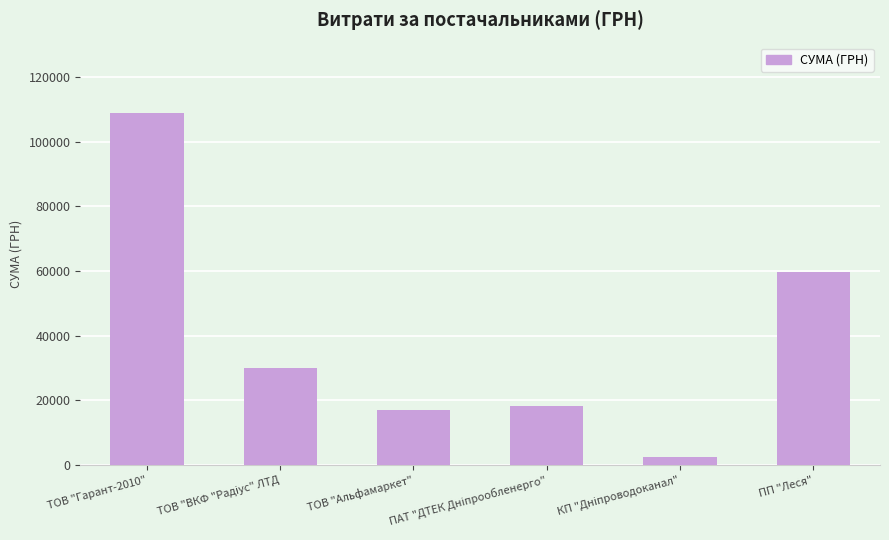

Where is the data nearest to the value 55663?

ПП "Леся"